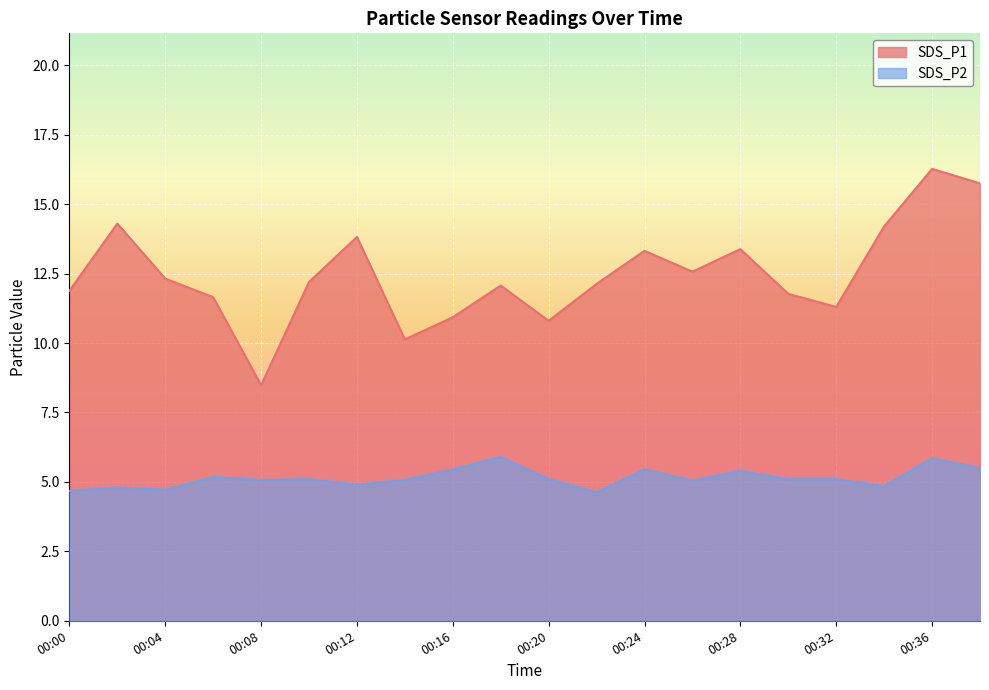

True or false: SDS_P1 has a value of 11.8 at 00:30.

True